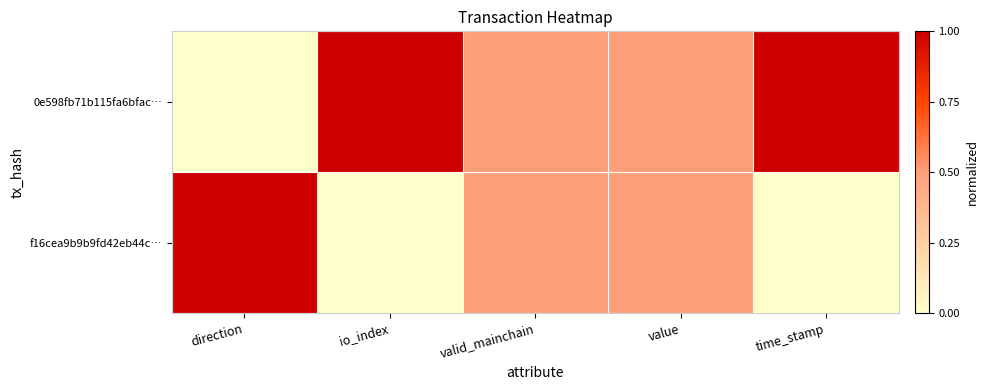

Reading left to right, transcribe all the data shown in this chart.

0e598fb71b115fa6bfac…: direction=0.0	io_index=1.0	valid_mainchain=0.5	value=0.5	time_stamp=1.0
f16cea9b9b9fd42eb44c…: direction=1.0	io_index=0.0	valid_mainchain=0.5	value=0.5	time_stamp=0.0